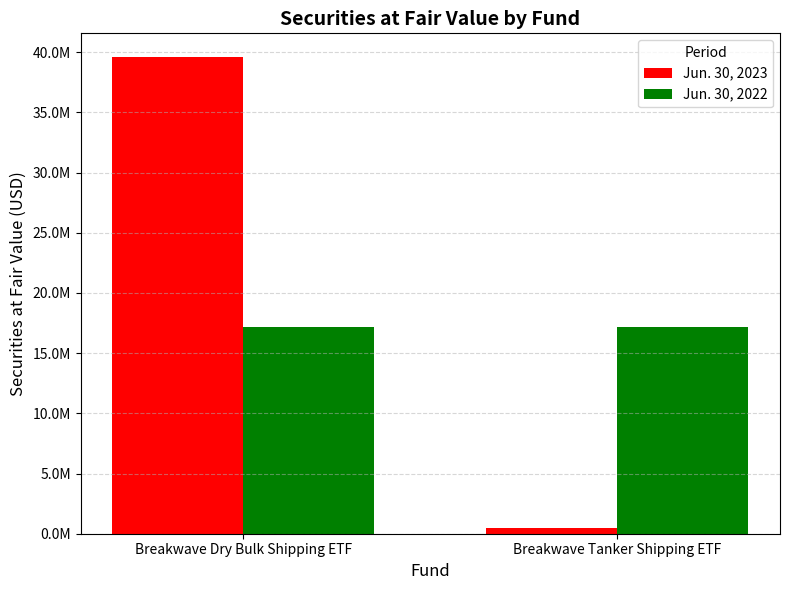

Are the bars grouped side by side (vs. stacked)?

Yes